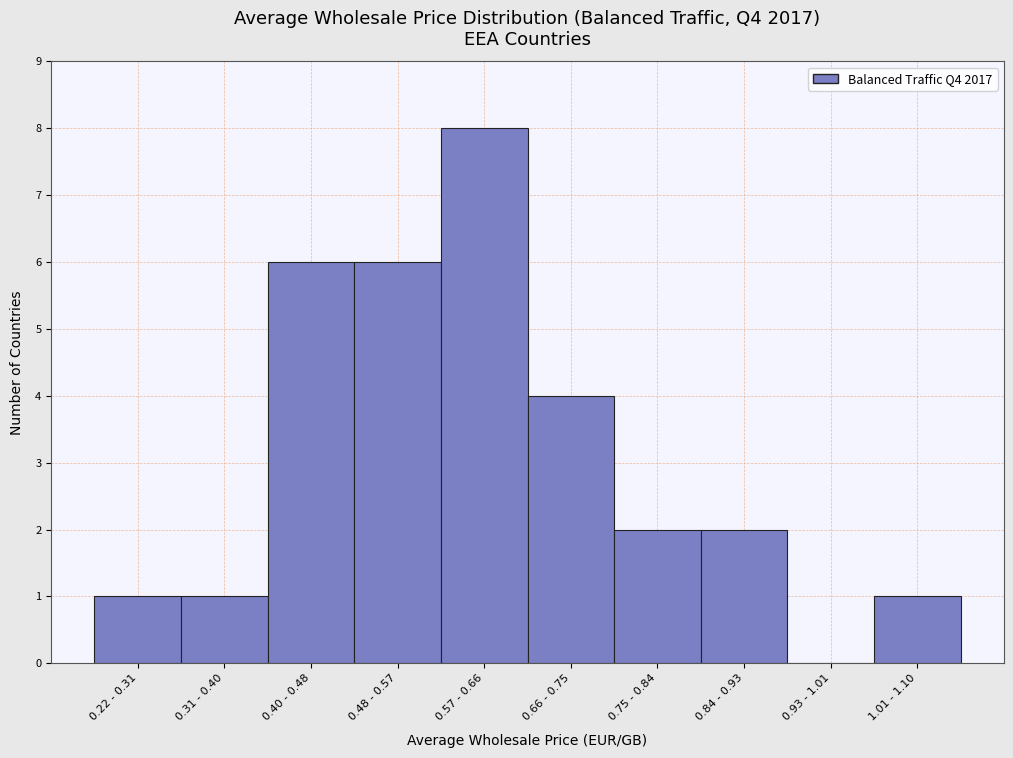

Reading left to right, transcribe all the data shown in this chart.

0.22 - 0.31=1	0.31 - 0.40=1	0.40 - 0.48=6	0.48 - 0.57=6	0.57 - 0.66=8	0.66 - 0.75=4	0.75 - 0.84=2	0.84 - 0.93=2	0.93 - 1.01=0	1.01 - 1.10=1